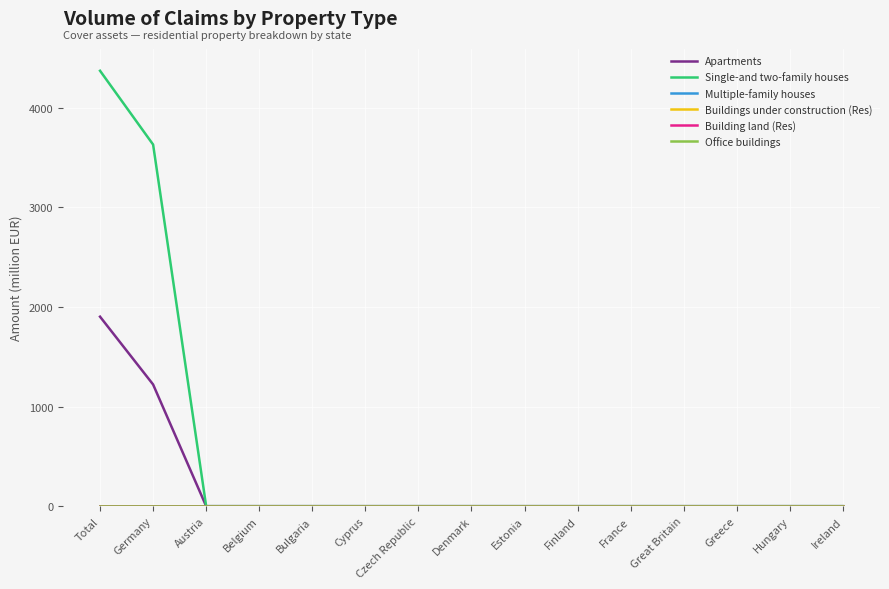

True or false: Buildings under construction (Res) and Single-and two-family houses cross at least once.

False